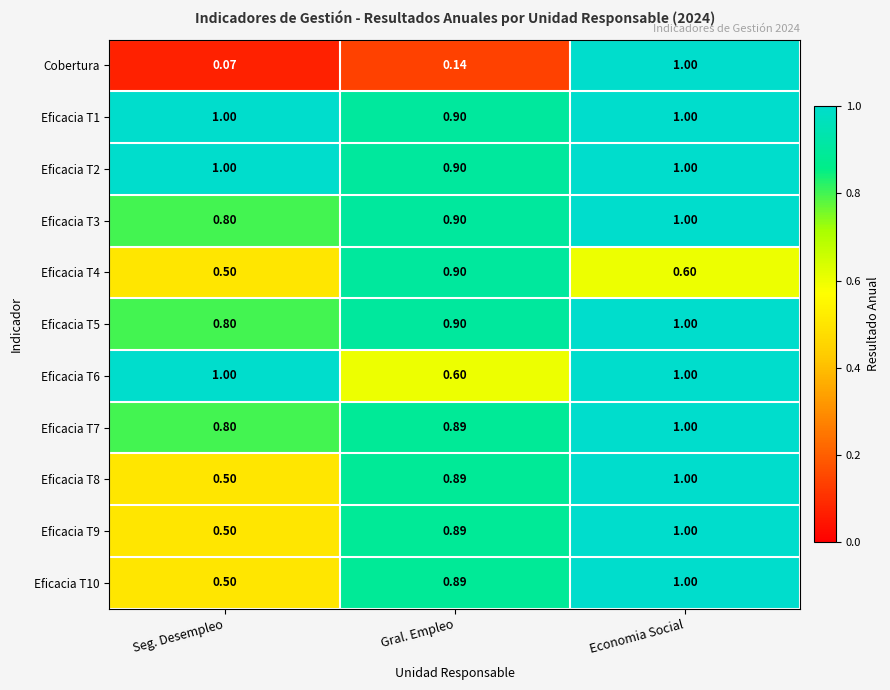

At how many categories does at least one series exceed 0?

3